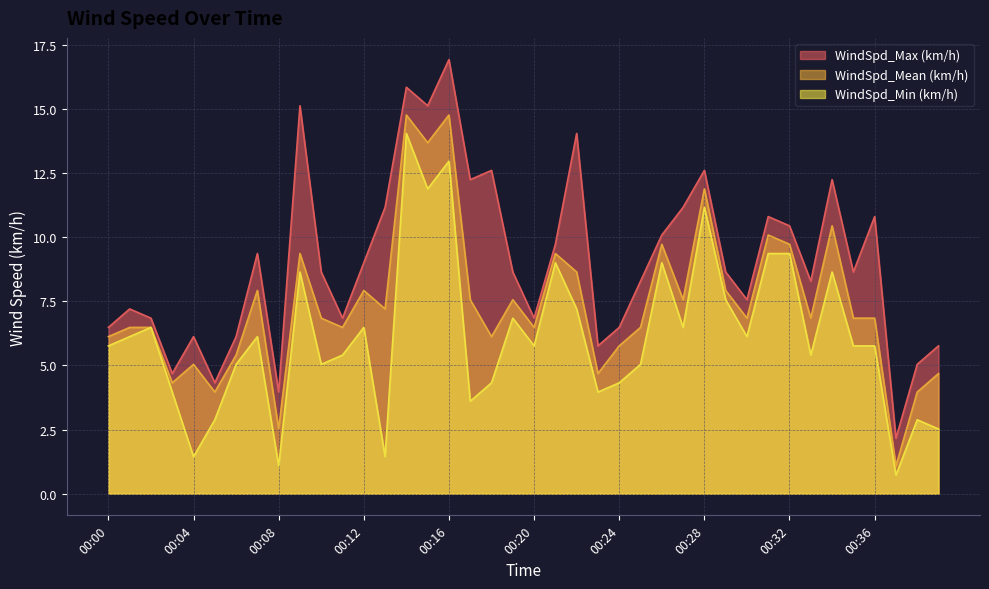

The value of WindSpd_Max (km/h) at 00:13 is 6.5. True or false?

False